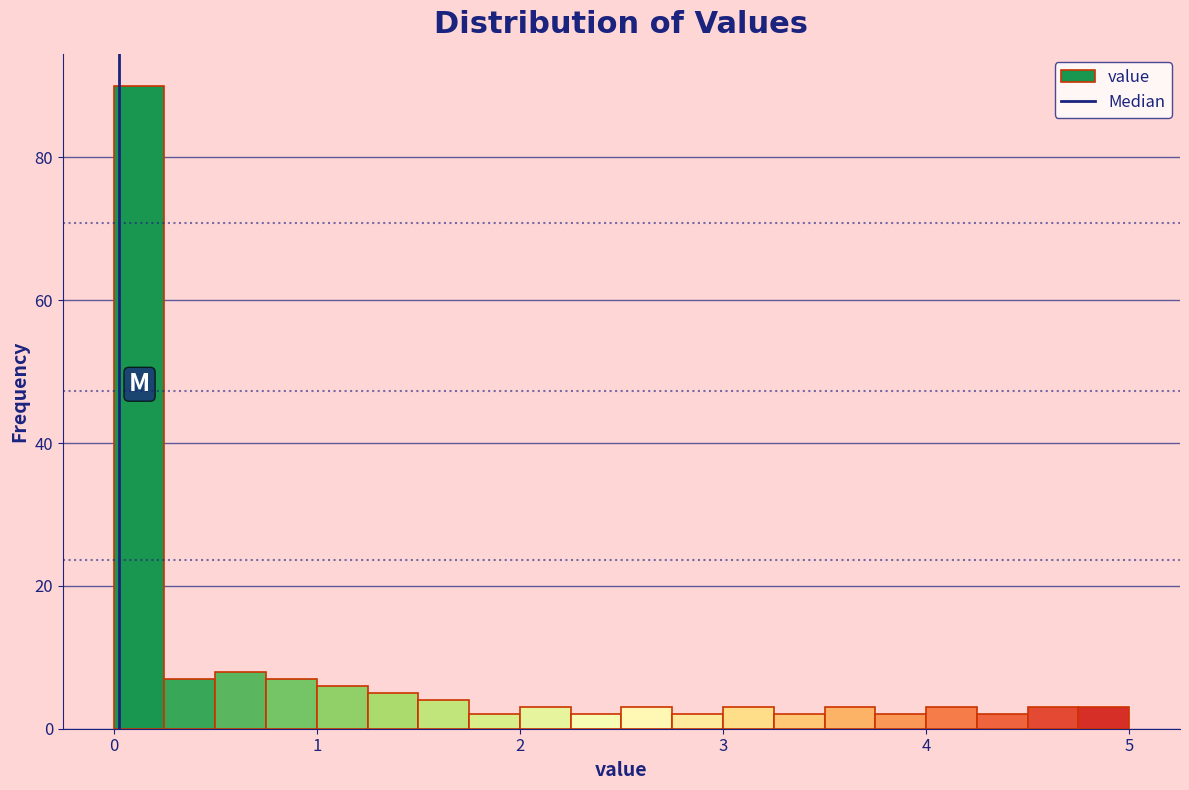

Around what value on the x-axis is the tallest bar? Give the approximate position of its centre, as read against the axis.

0.1